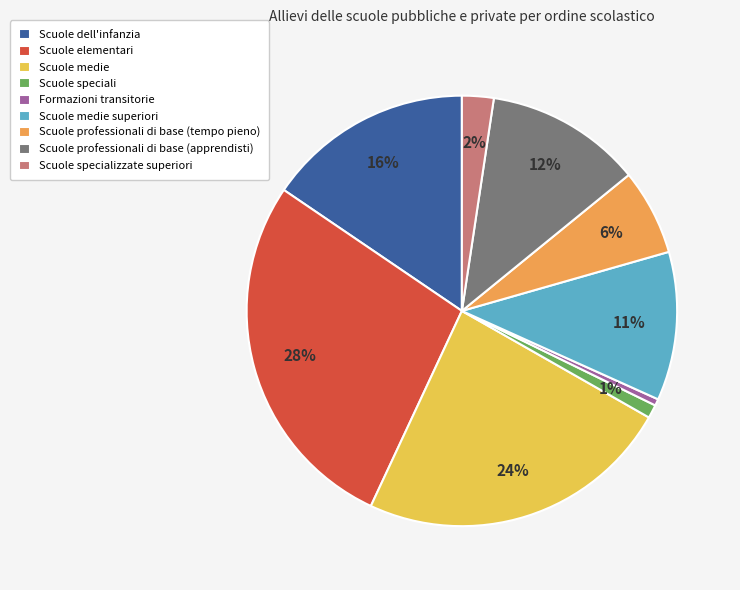

Is Formazioni transitorie the majority of the pie?

No